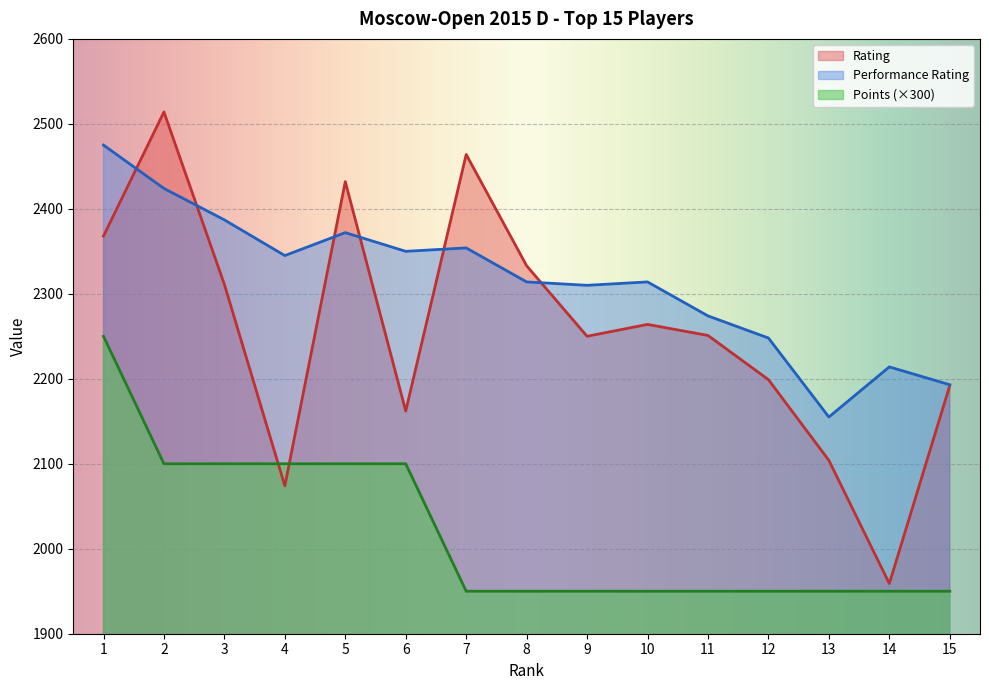

Which series changed the most between 10 and 12?

Performance Rating